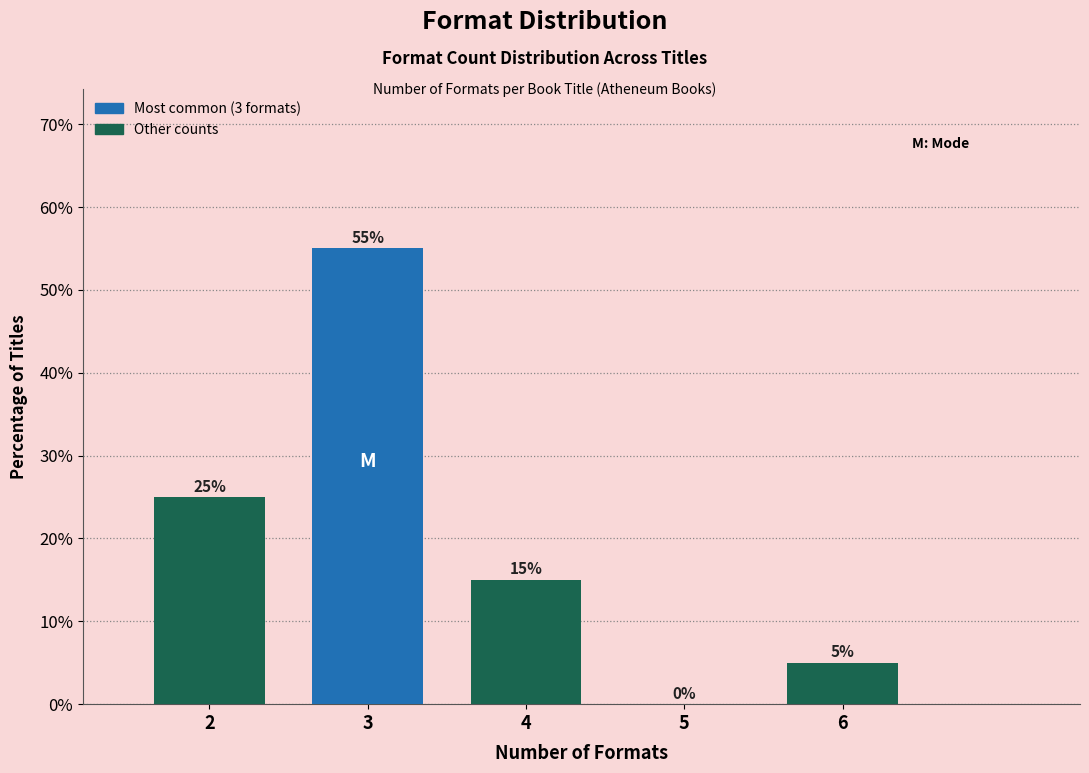

Reading left to right, extract all data points from this chart.

2=25.0	3=55.0	4=15.0	5=0.0	6=5.0